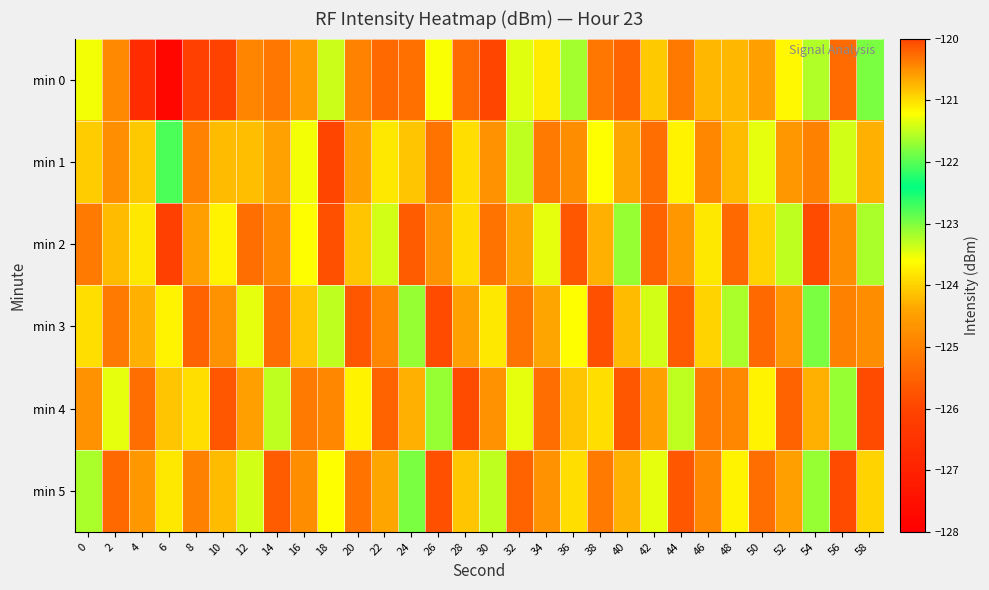

Which has a higher value, 14 or 52?

52